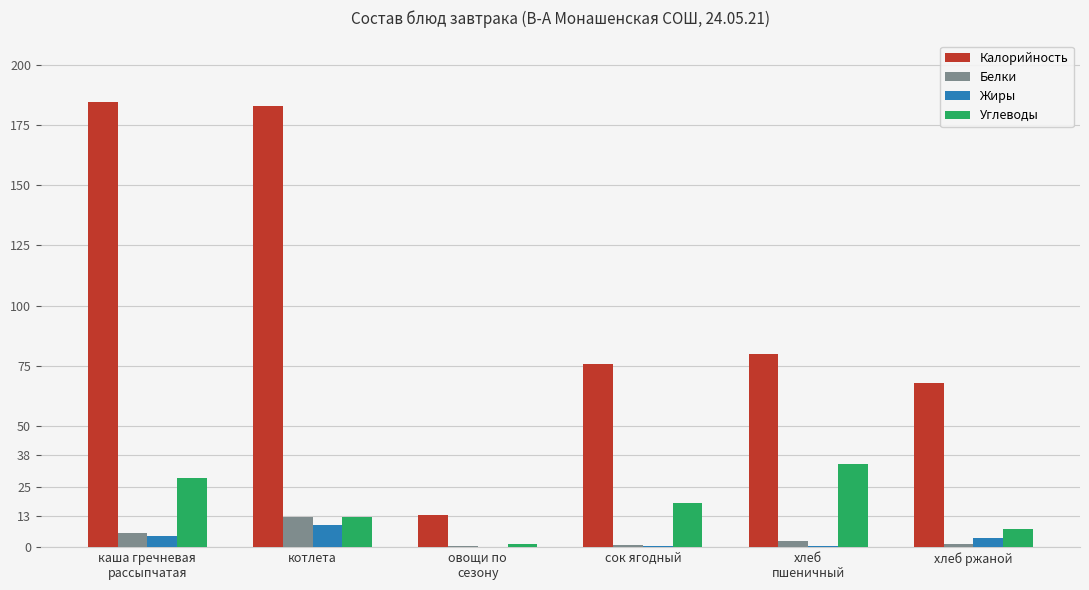

Which series has the largest total across all categories?

Калорийность